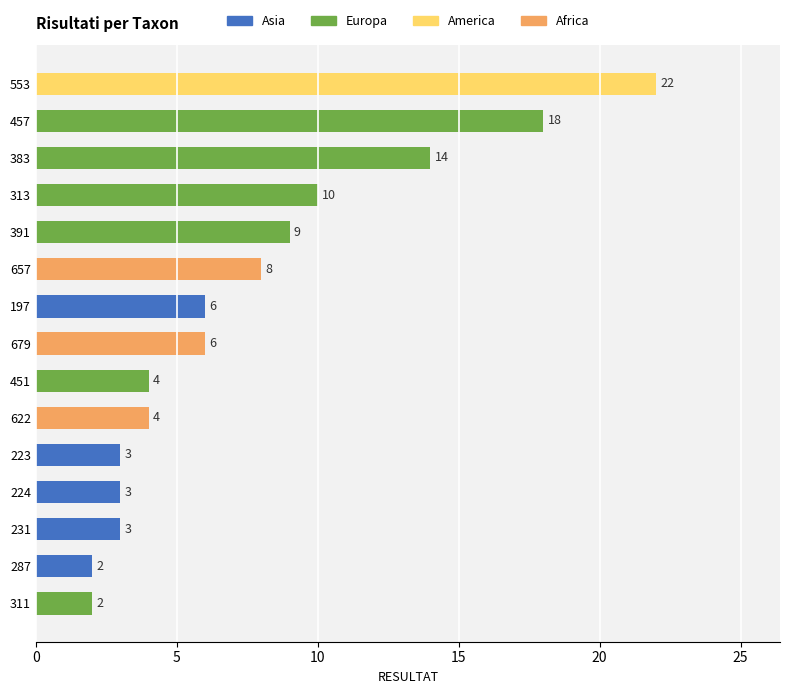

What is the difference between the maximum and minimum values?

20